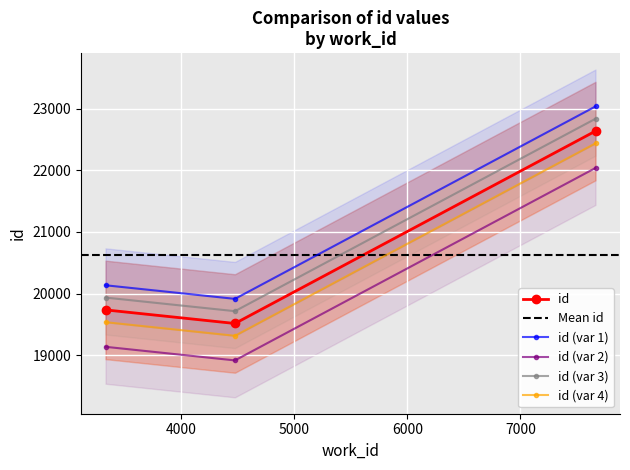

What is the difference between the values at 4475 and 3330?

221